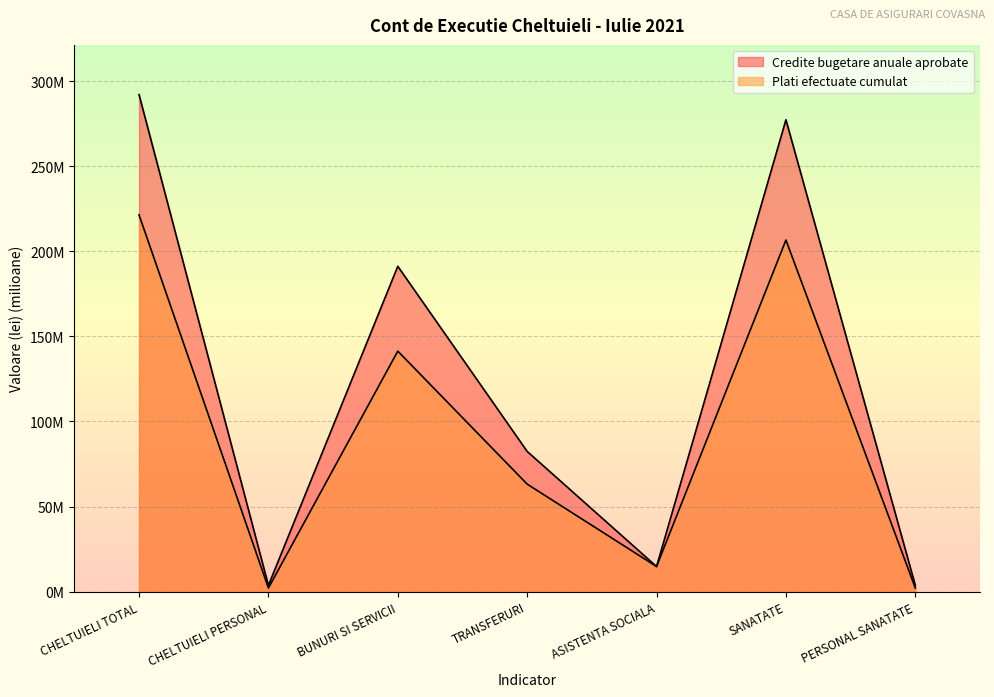

Count the number of data series in this chart.

2